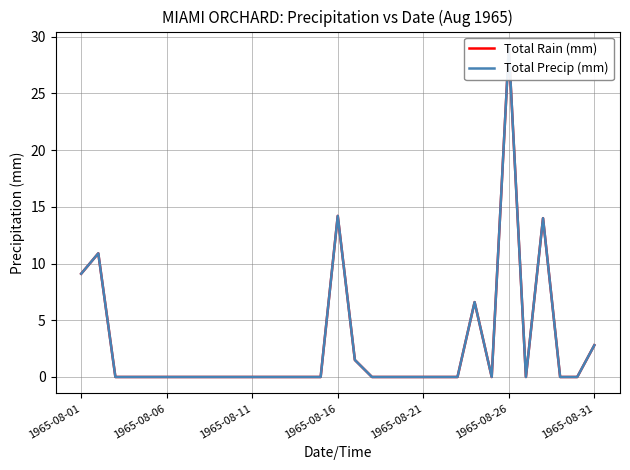

What position from the left is 9?

10